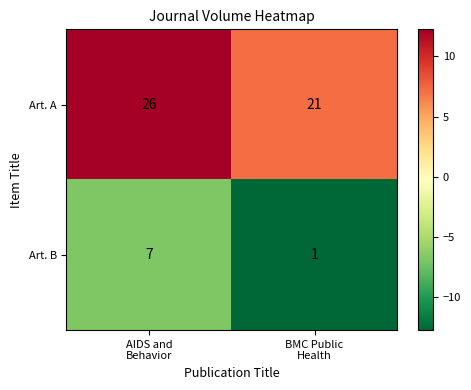

Which series has the largest total across all categories?

Art. A